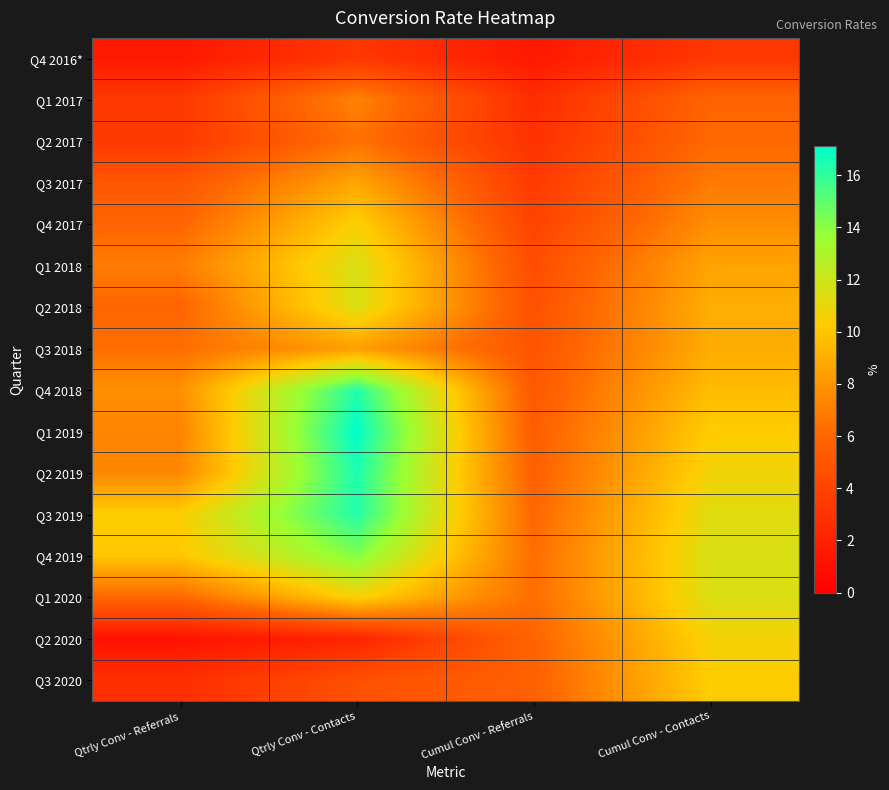

What is the greatest value displayed?

17.1